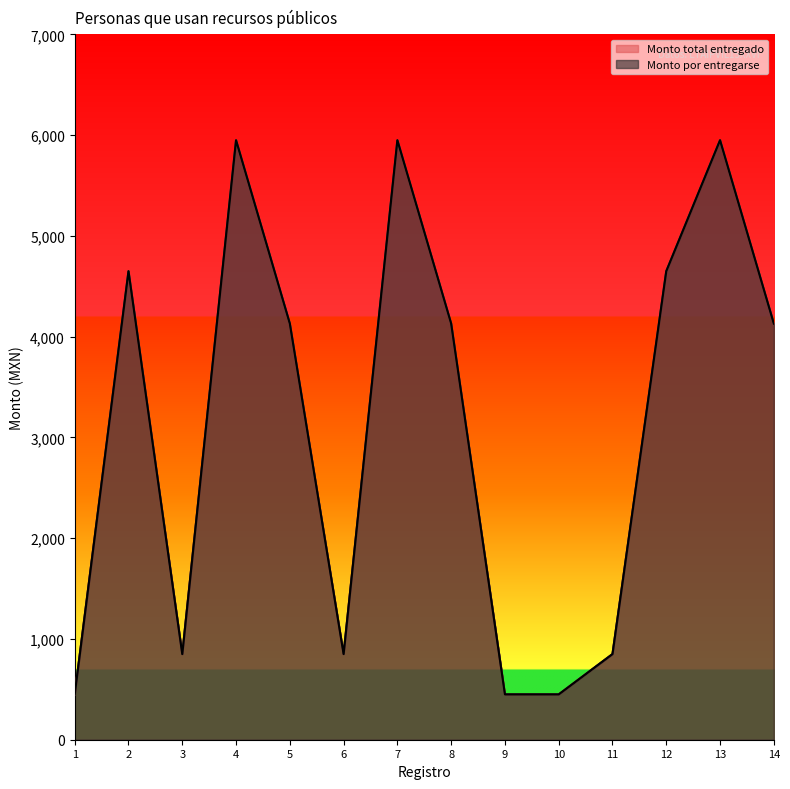

True or false: Monto por entregarse and Monto total entregado intersect in this chart.

False